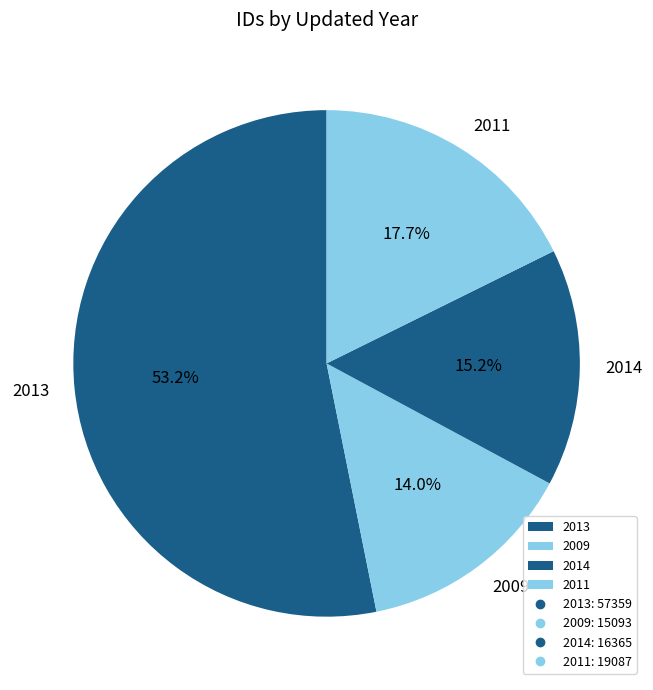

Is there any slice that represents more than half of the pie?

Yes